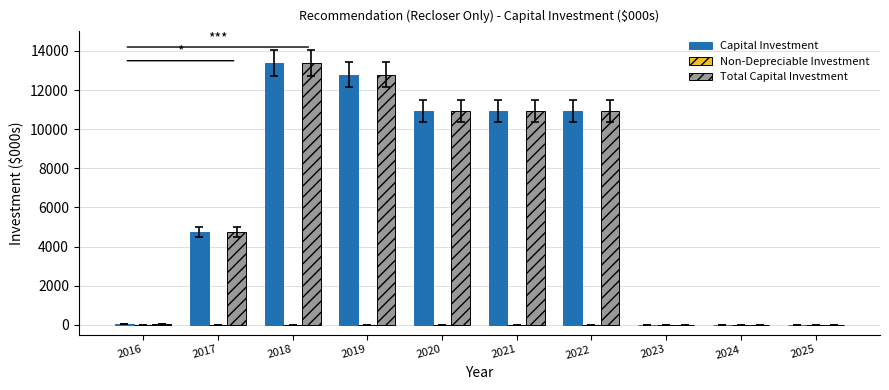

Are the bars grouped side by side (vs. stacked)?

Yes